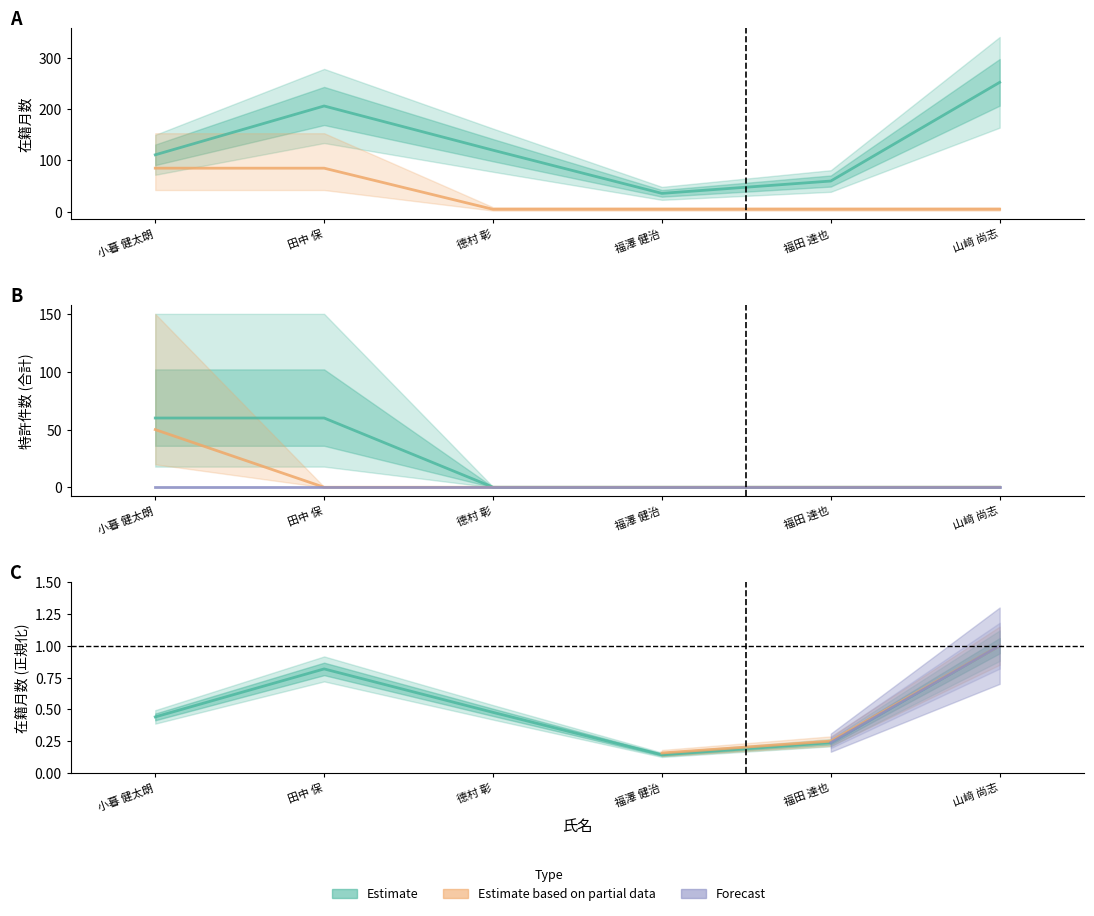

Which series has the largest total across all categories?

在籍月数